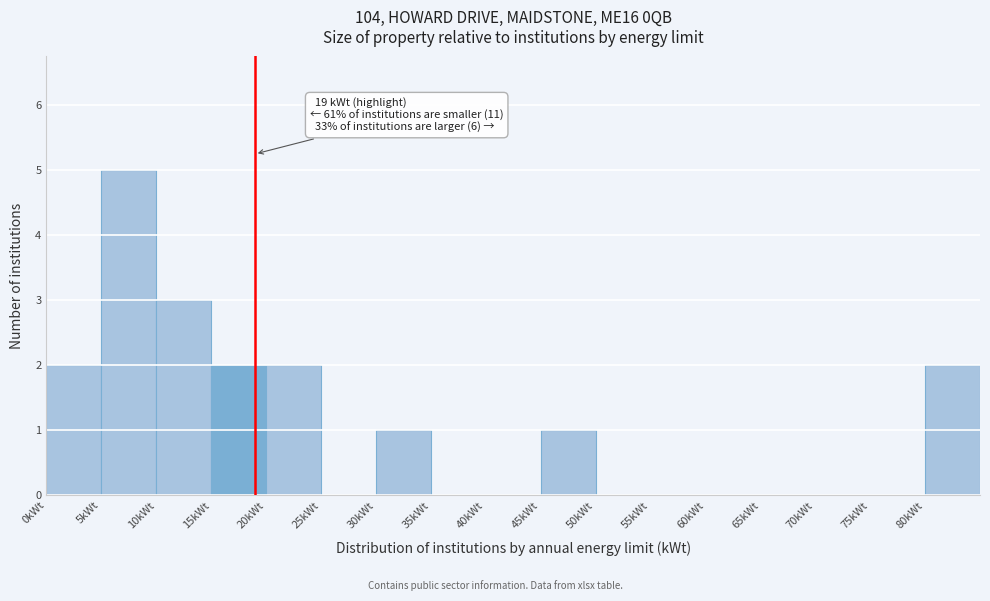

Which range on the x-axis has the tallest bar?

5 to 10